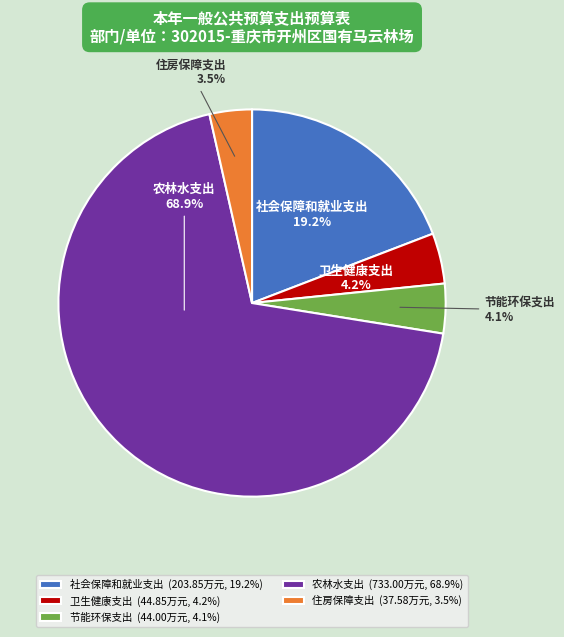

What is the largest slice in the pie chart?

农林水支出